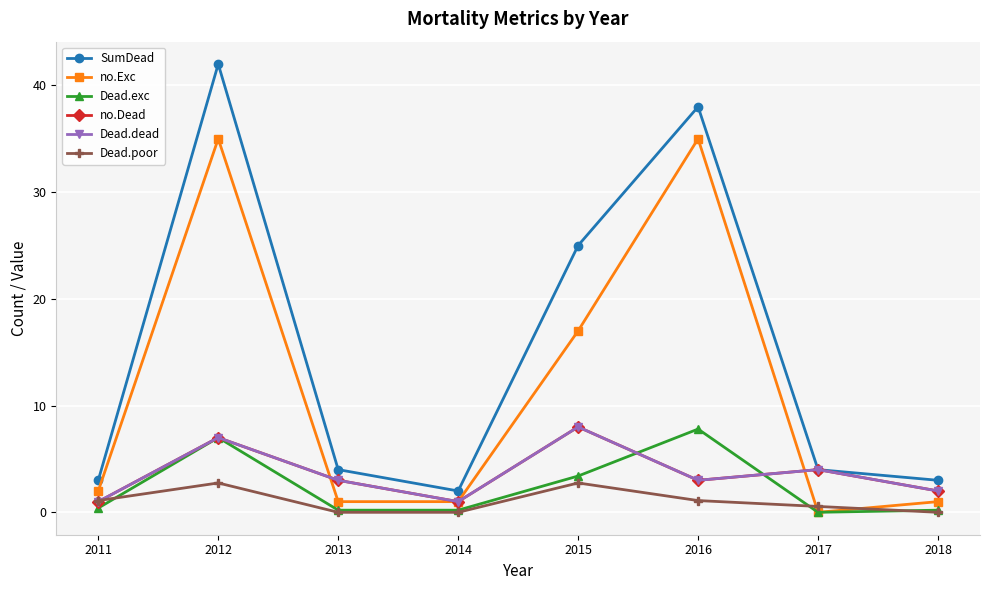

At which category does Dead.exc reach its first local valley?

2017